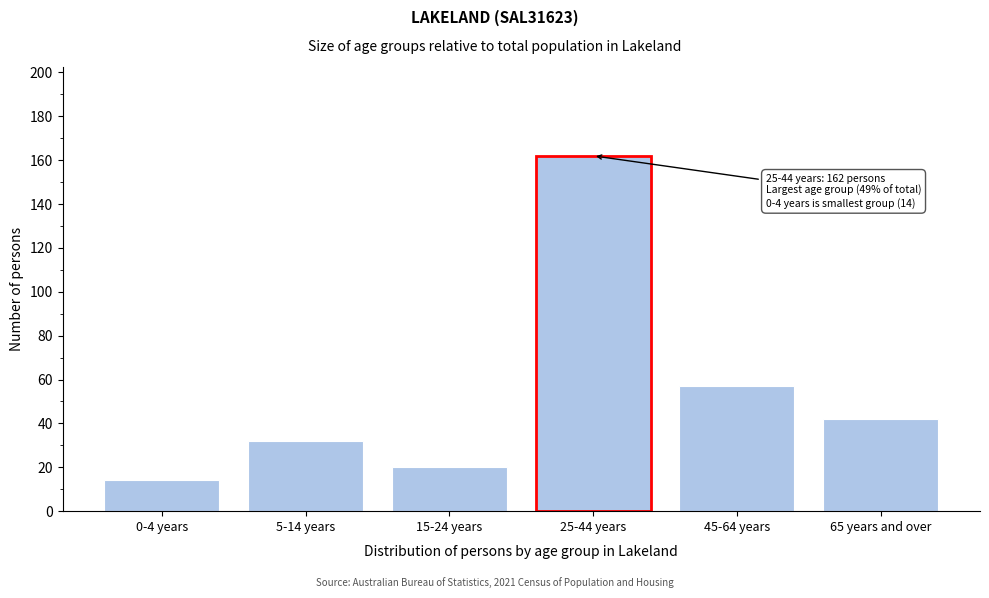

Reading right to left, transcribe all the data shown in this chart.

42	57	162	20	32	14